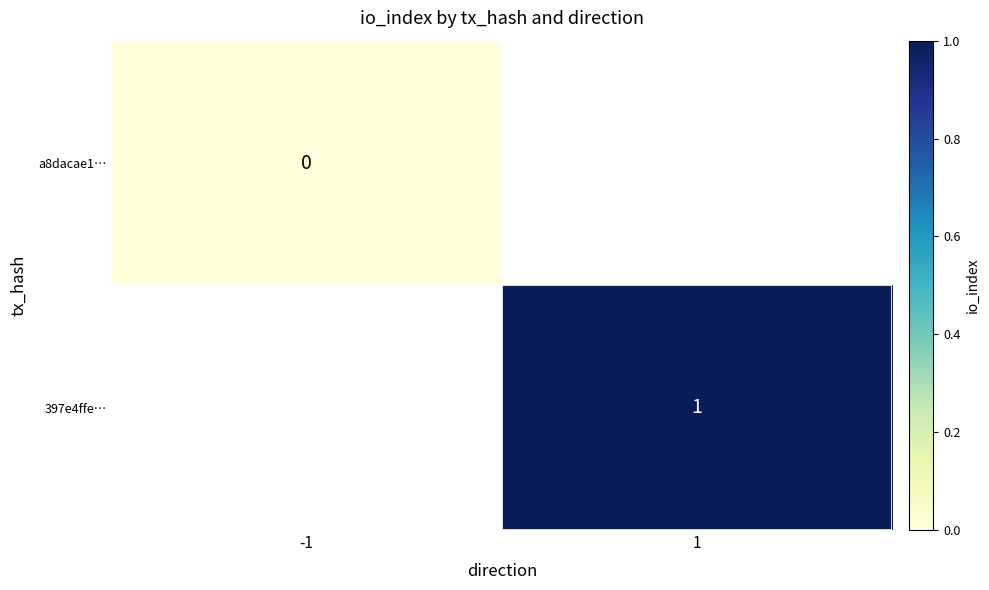

Is it true that 397e4ffe… equals 1 at 1?

True